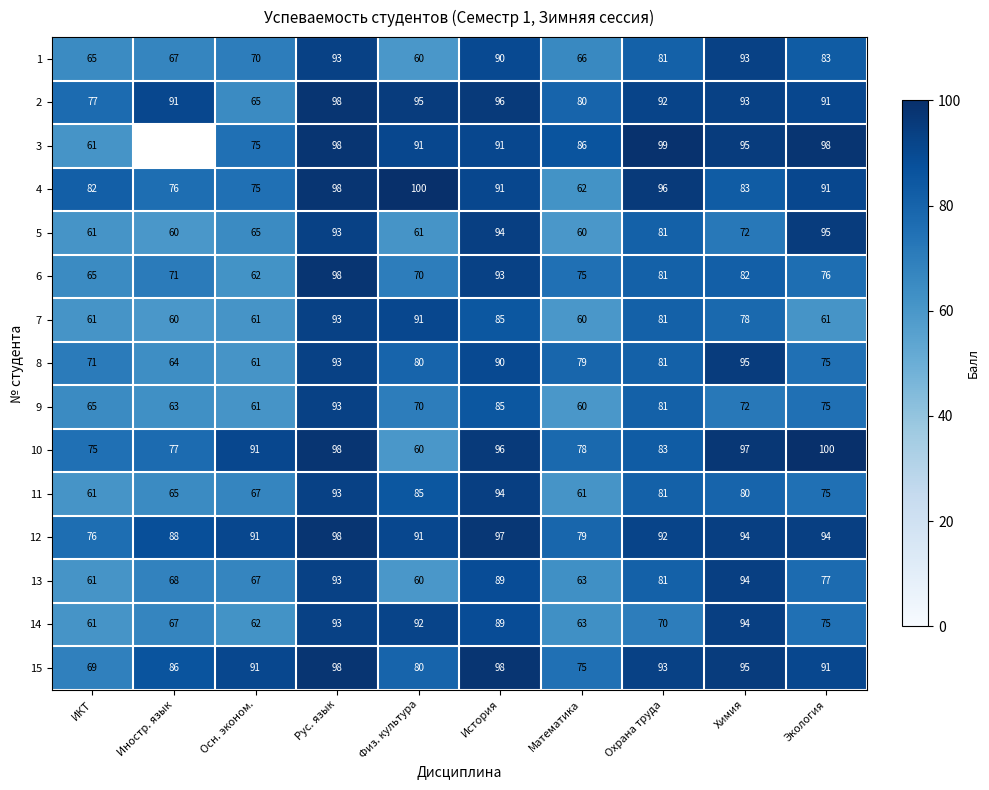

What is the difference between the maximum and minimum values in the 1 series?

33.0